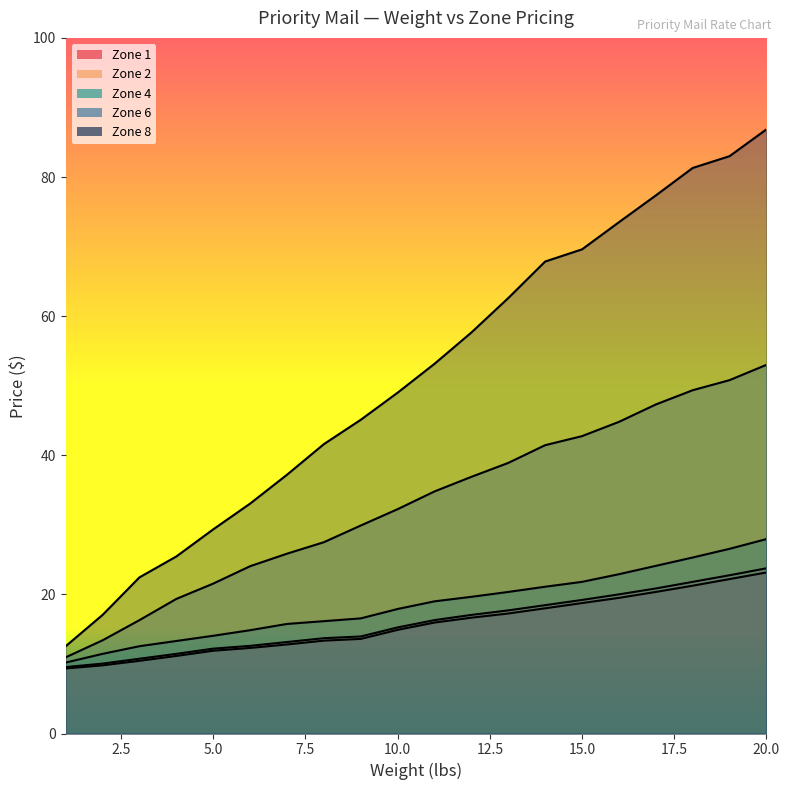

Between 4 and 13, which is larger?

13